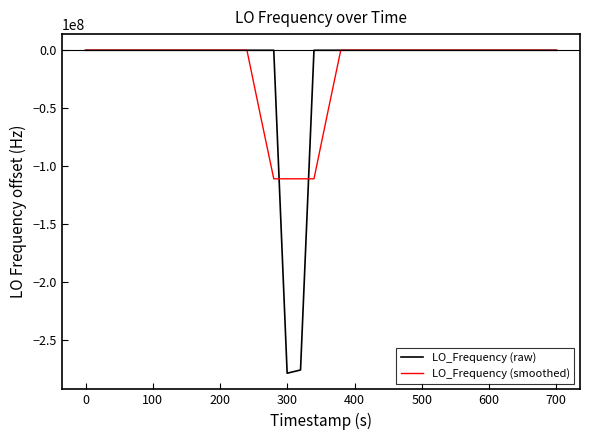

What is the minimum value shown in the chart?

-278839136.0